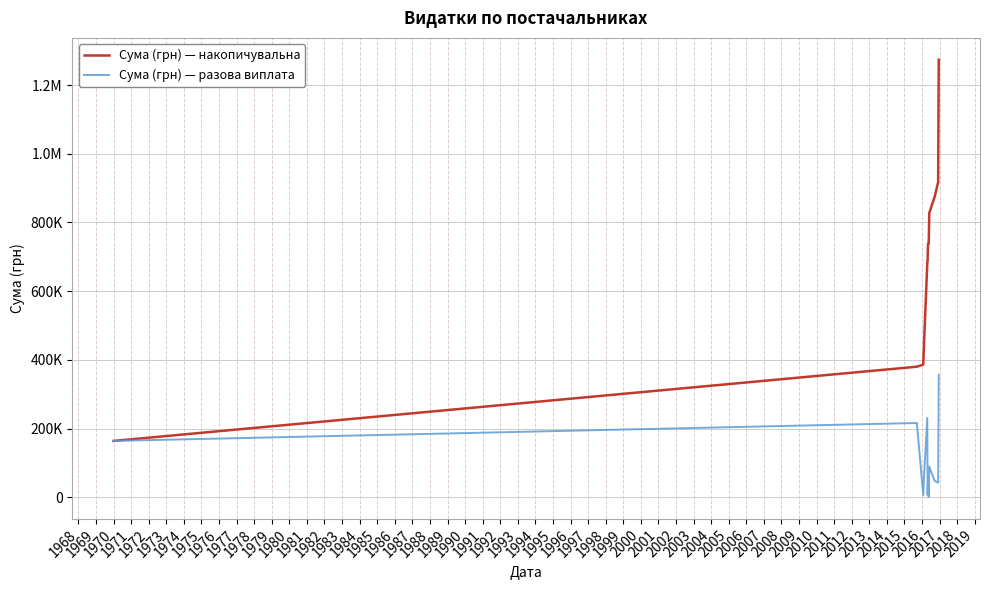

What are all the series names shown in the legend?

Сума (грн) — накопичувальна, Сума (грн) — разова виплата